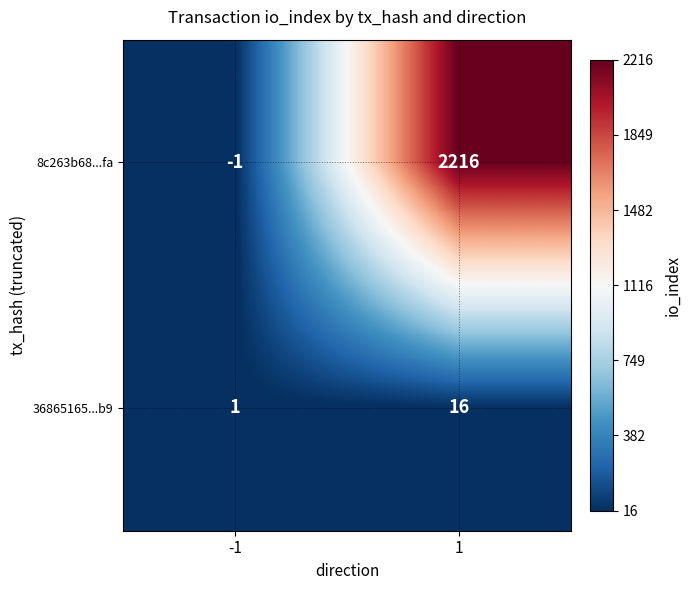

How many series are shown in this chart?

2